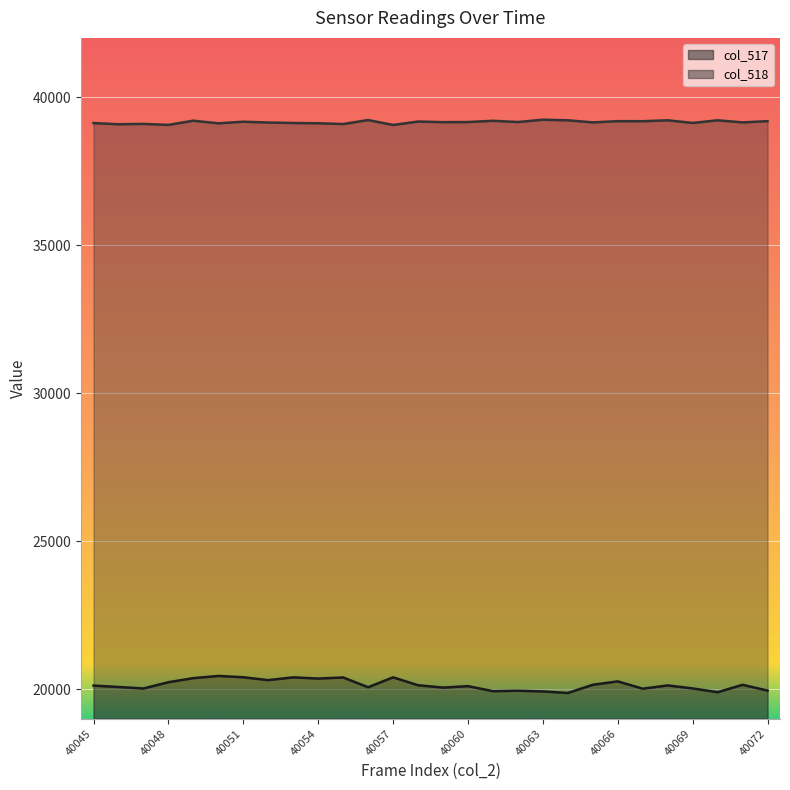

The value of col_518 at 40046 is 39083. True or false?

True